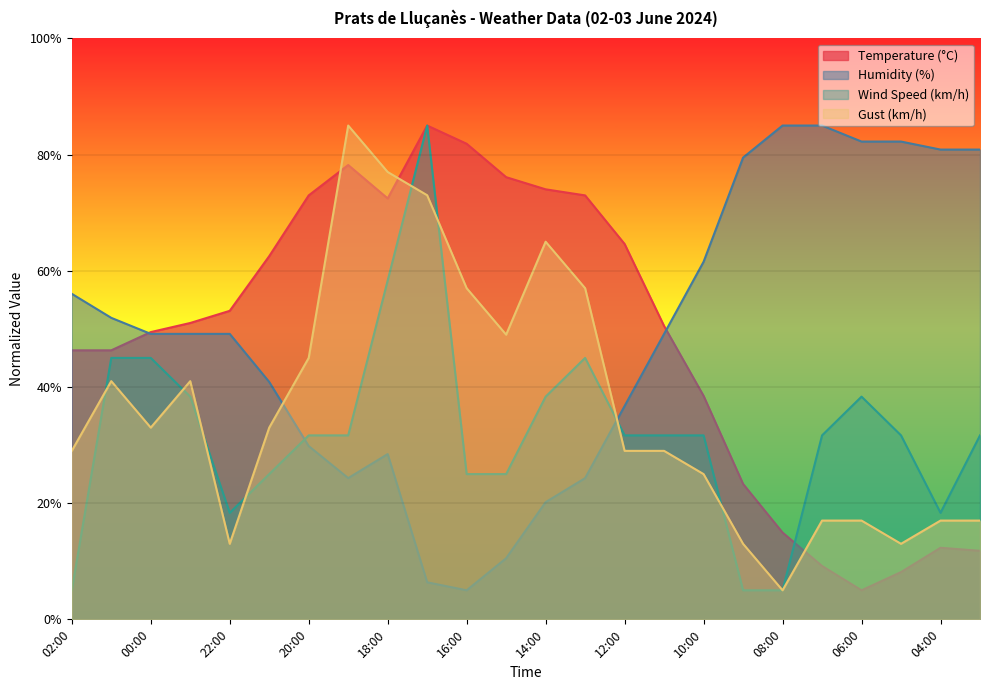

What is the difference between the second highest and second lowest values in the Wind Speed (km/h) series?

53.3